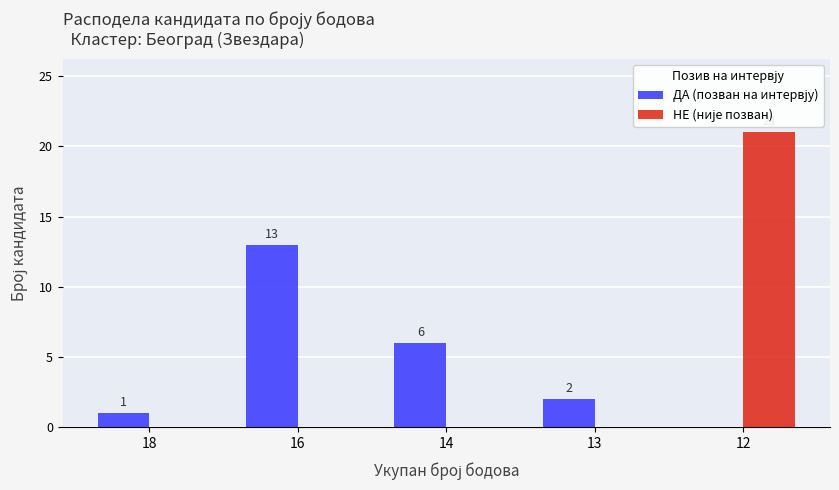

What is the total value across all series at 14?

6